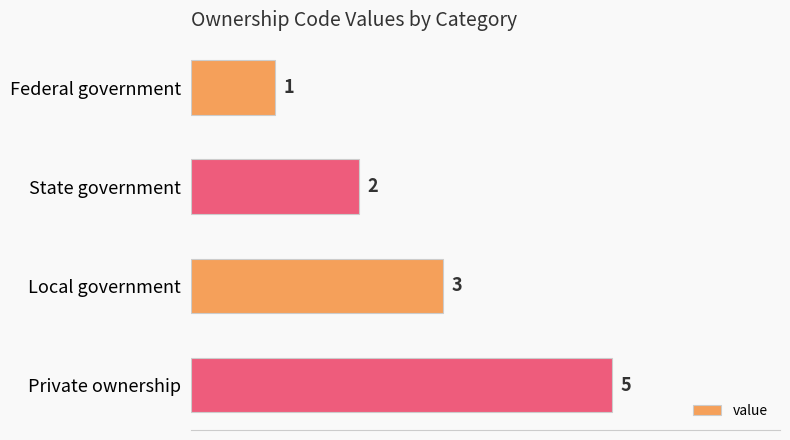

What is the maximum value shown in the chart?

5